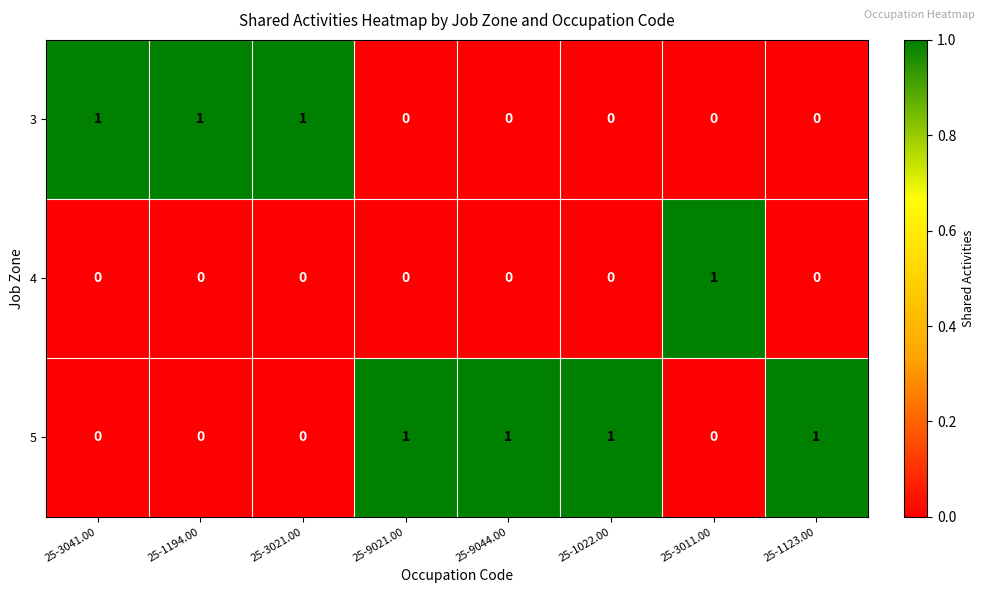

At how many categories does at least one series exceed 0?

8